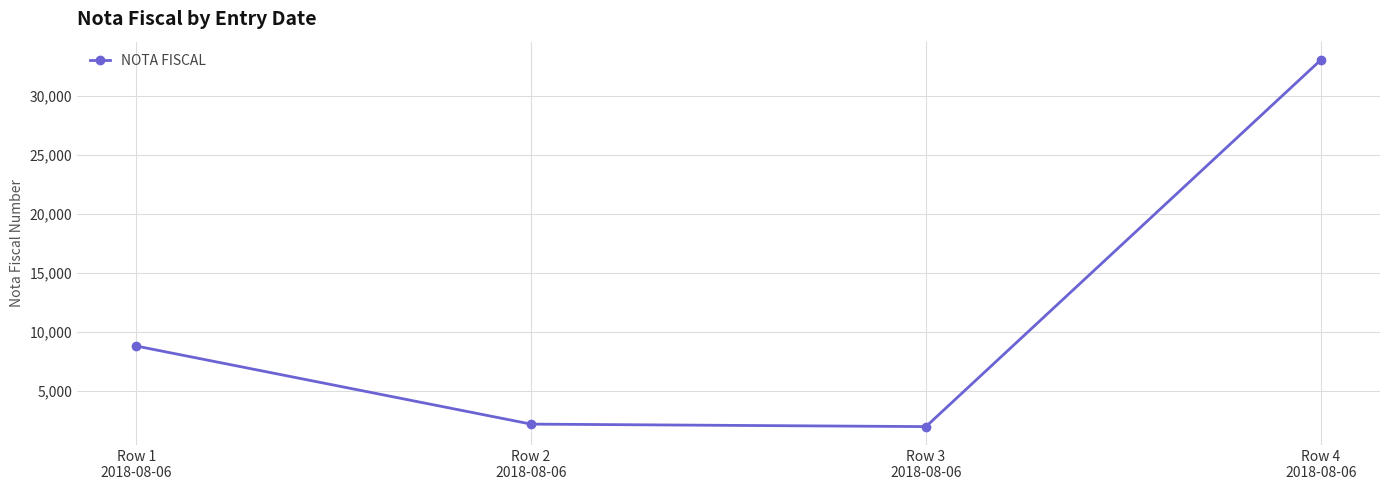

What is the sum of all values?

46022